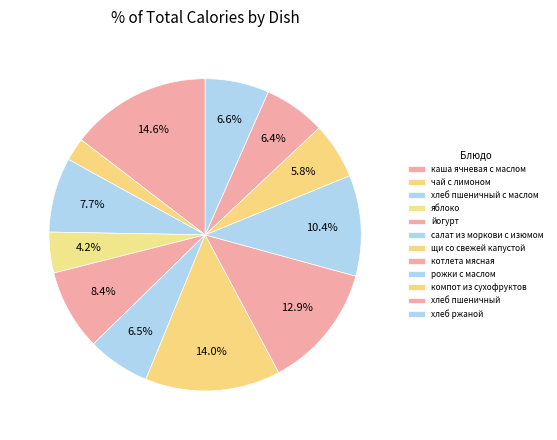

Is the sum of хлеб пшеничный с маслом and хлеб пшеничный greater than half?

No